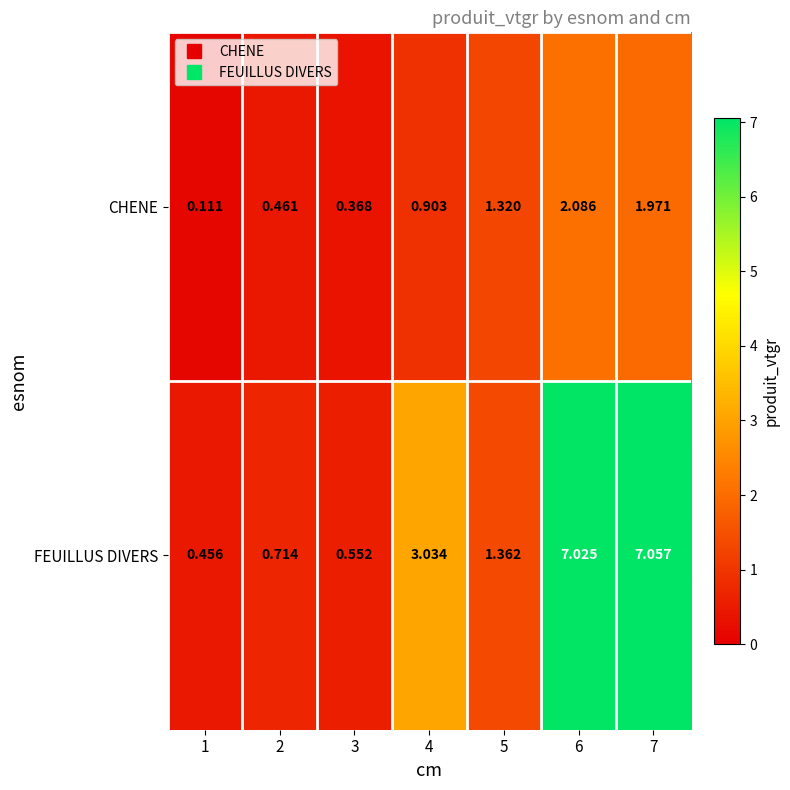

Is the value of FEUILLUS DIVERS at 1 greater than the value of CHENE at 5?

No